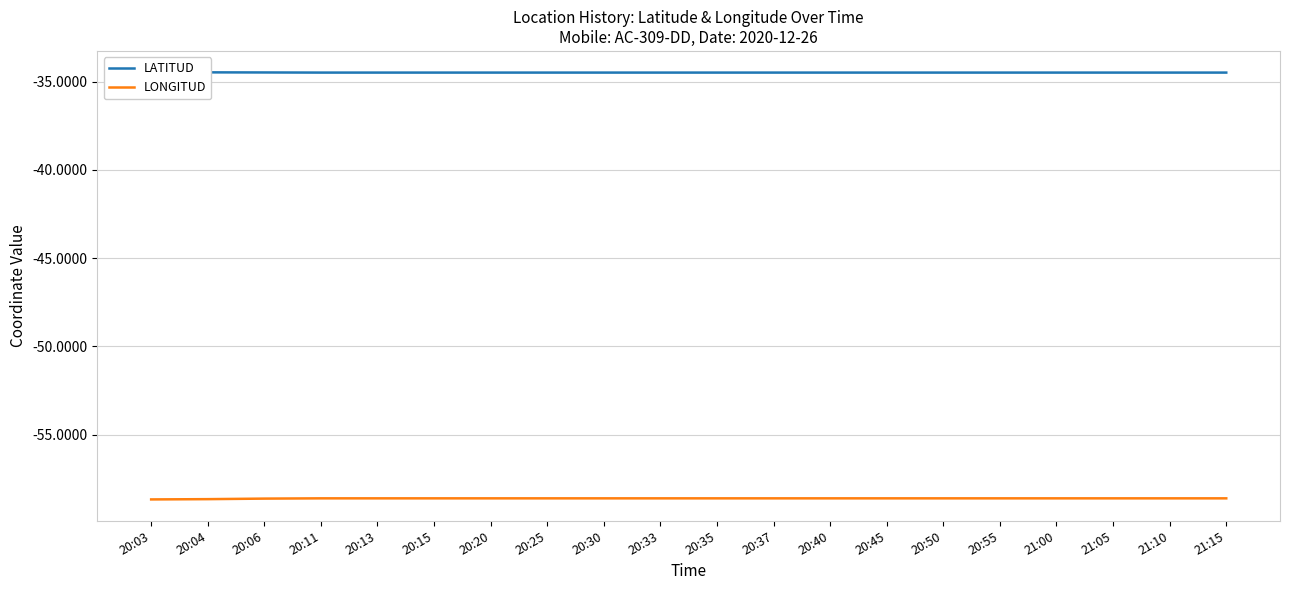

What are all the series names shown in the legend?

LATITUD, LONGITUD